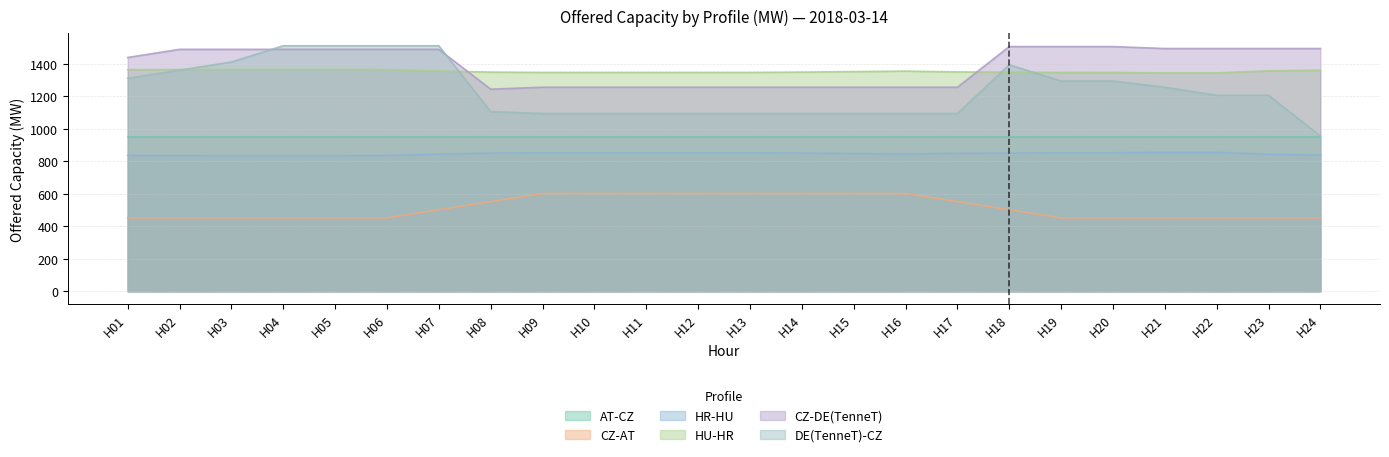

What are all the series names shown in the legend?

AT-CZ, CZ-AT, HR-HU, HU-HR, CZ-DE(TenneT), DE(TenneT)-CZ